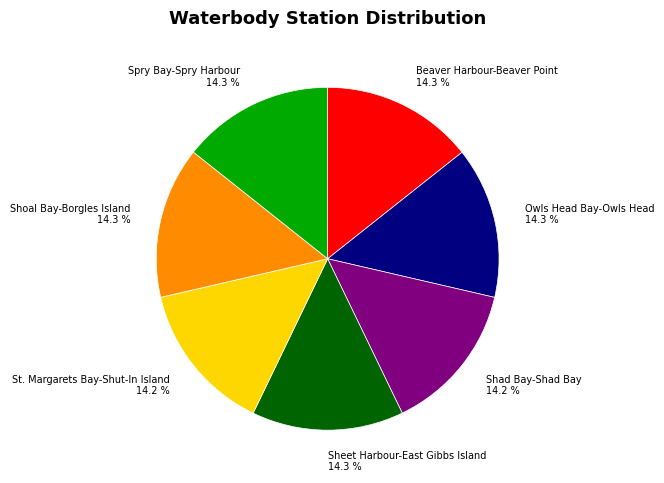

True or false: Shad Bay-Shad Bay accounts for 14% of the total.

True